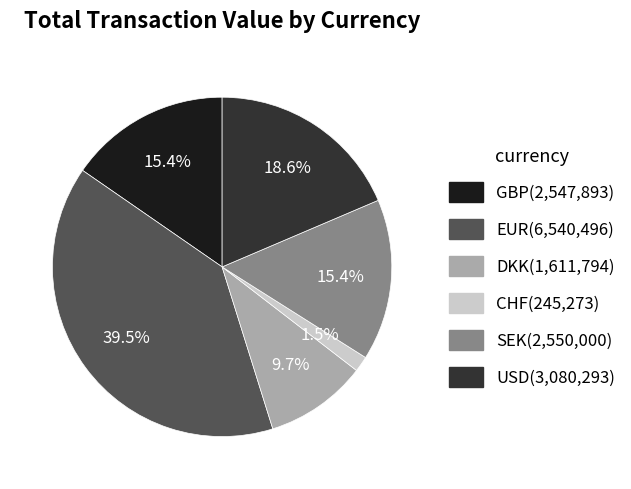

To the nearest percent, what is the combined percentage of EUR and CHF?

41%